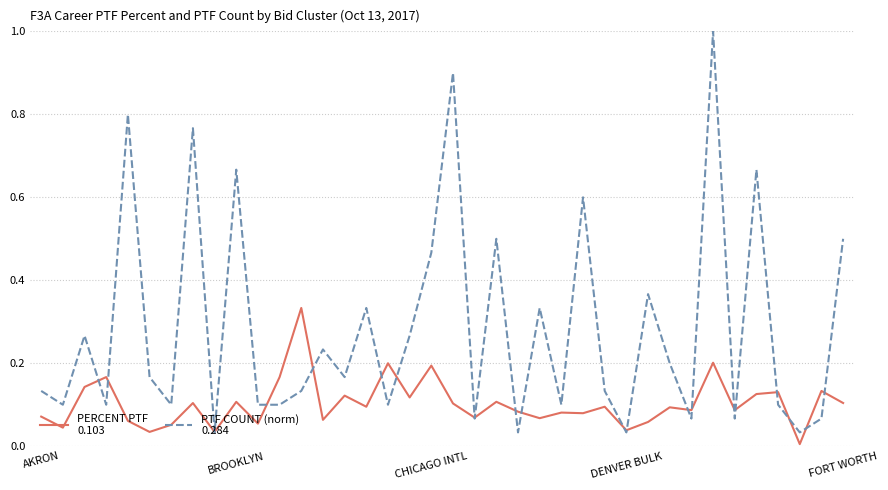

What is the maximum value shown in the chart?

1.0